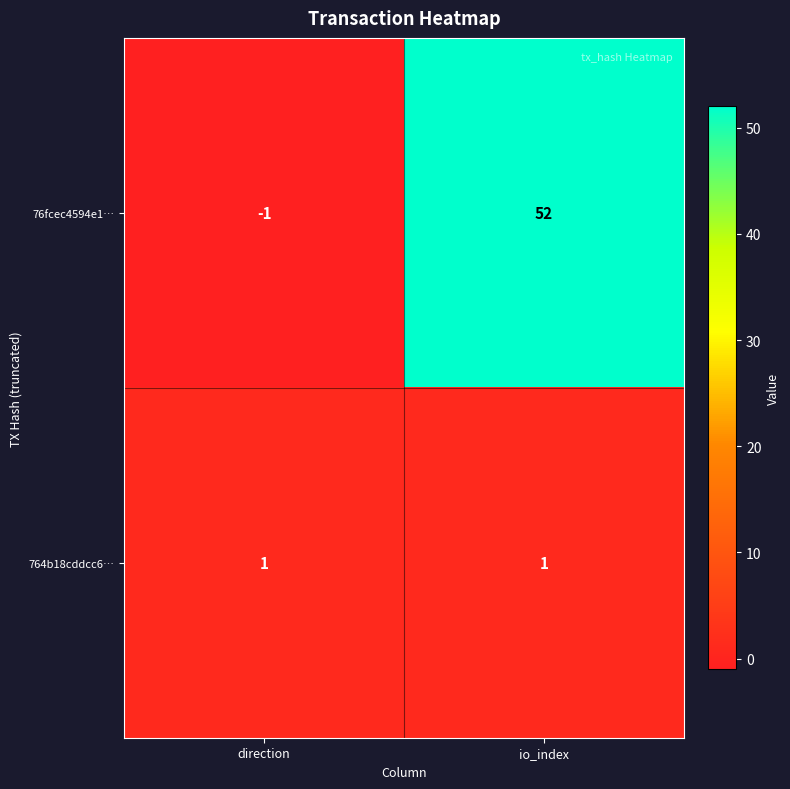

Reading left to right, list all the values displayed in this chart.

76fcec4594e1…: direction=-1	io_index=52
764b18cddcc6…: direction=1	io_index=1